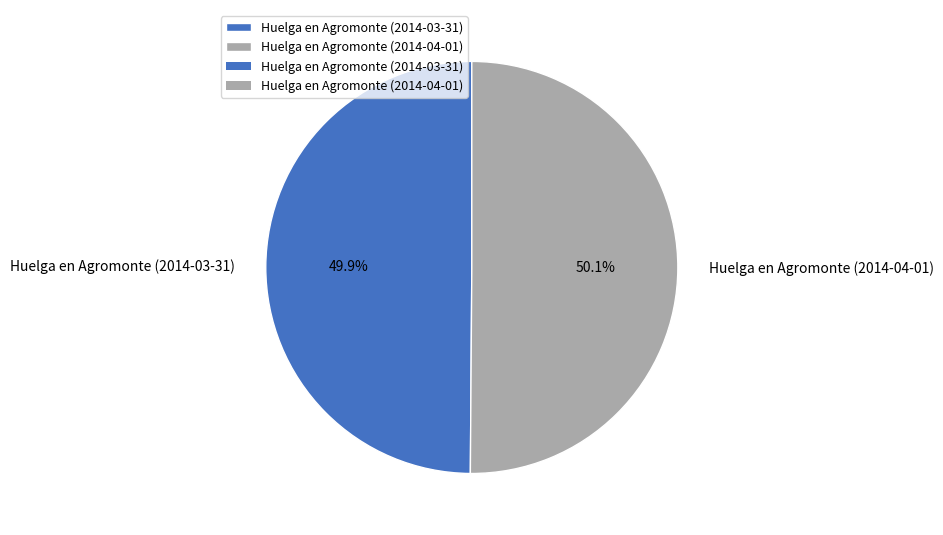

How many slices are in this pie chart?

2